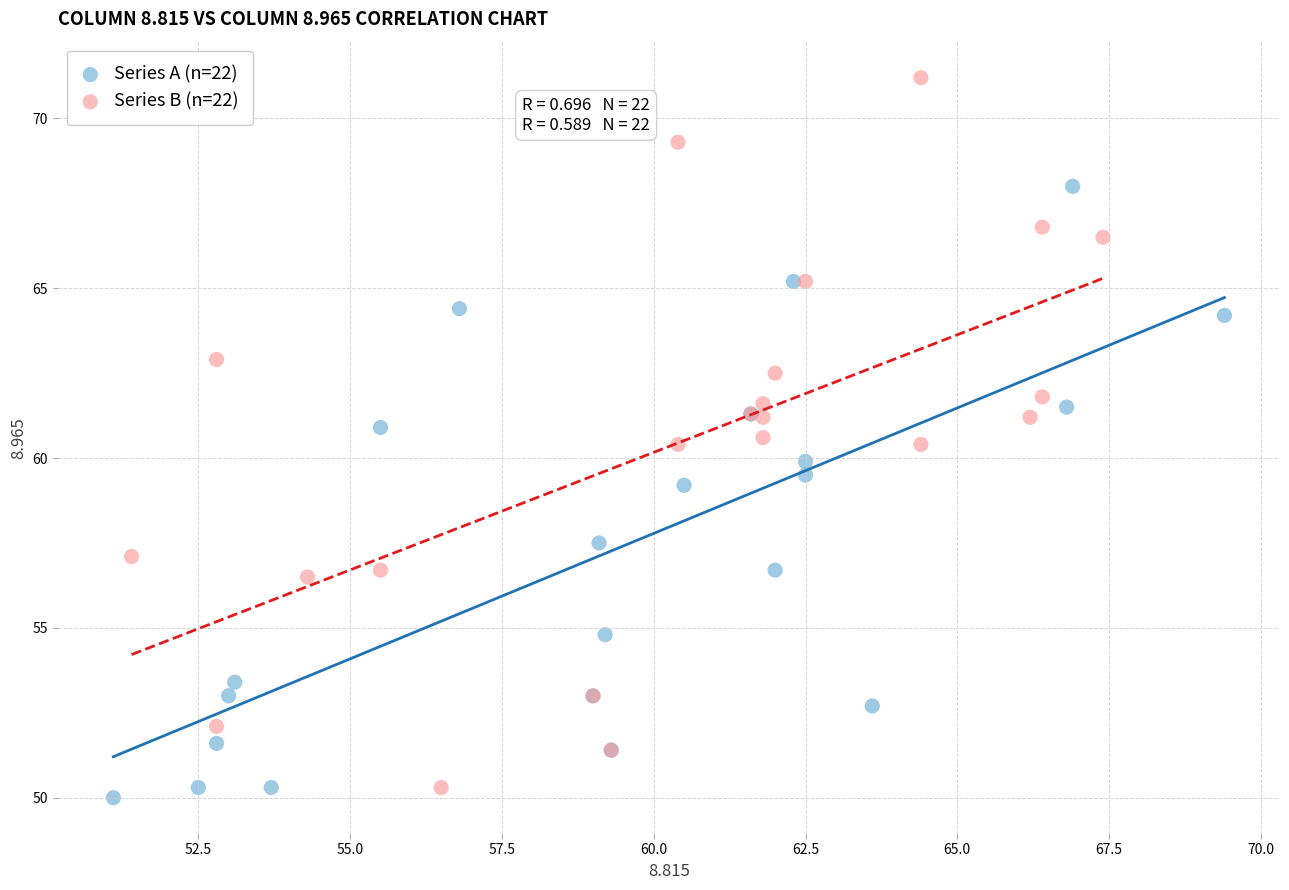

Which series reaches the maximum Y coordinate?

Series B (n=22)